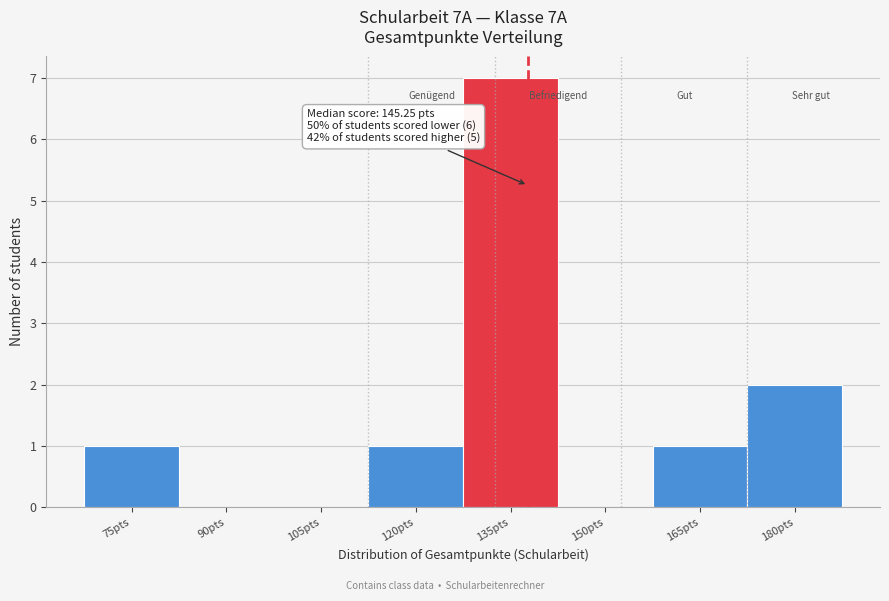

Reading left to right, what are all the values shown in this chart?

75pts=1	90pts=0	105pts=0	120pts=1	135pts=7	150pts=0	165pts=1	180pts=2